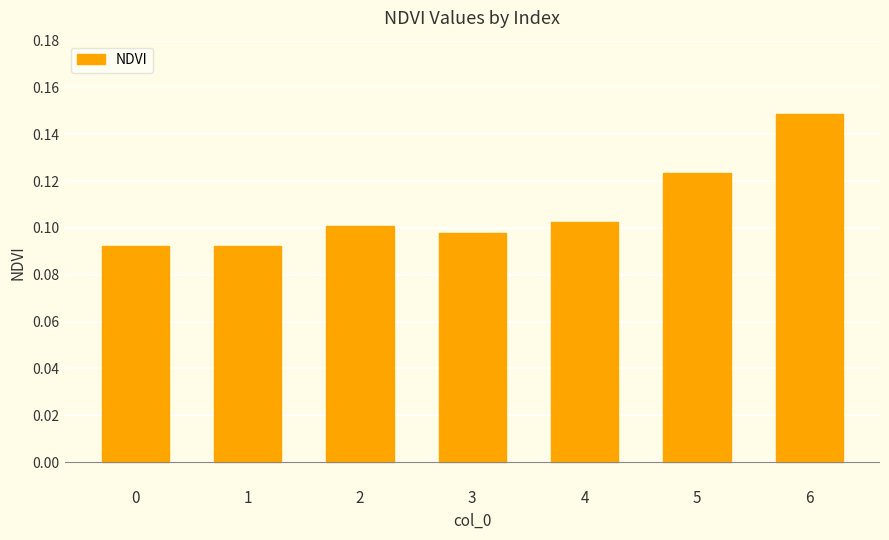

Are the bars horizontal?

No